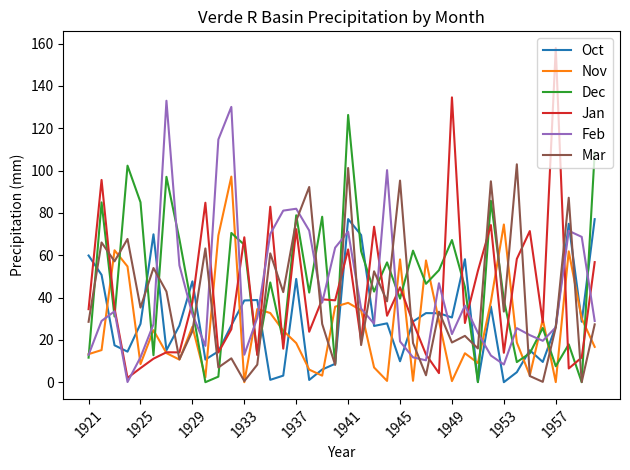

How many times do Jan and Mar cross each other?

14